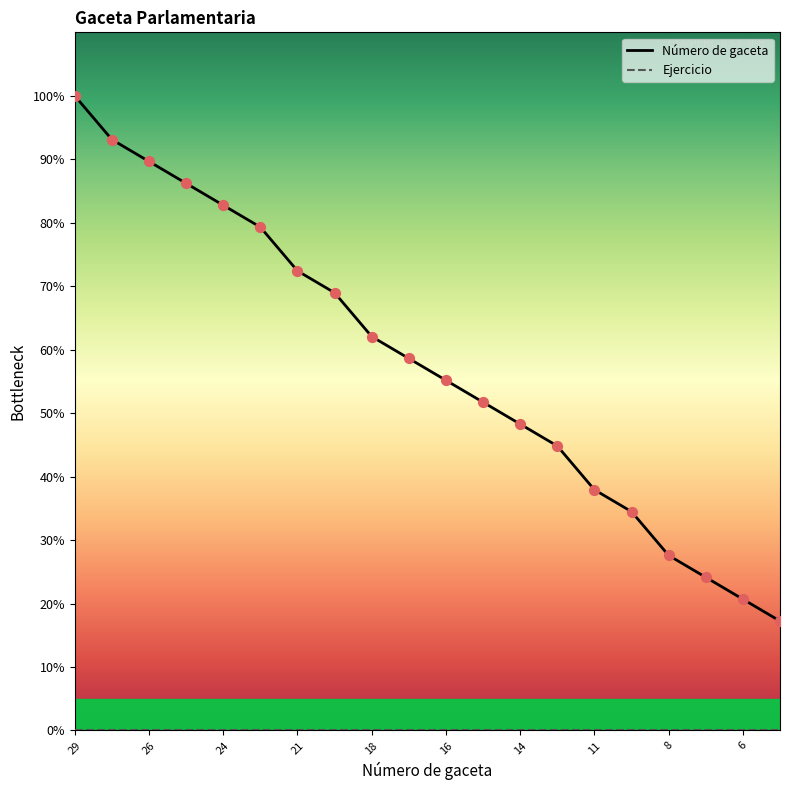

Which series has the widest spread of values?

Número de gaceta